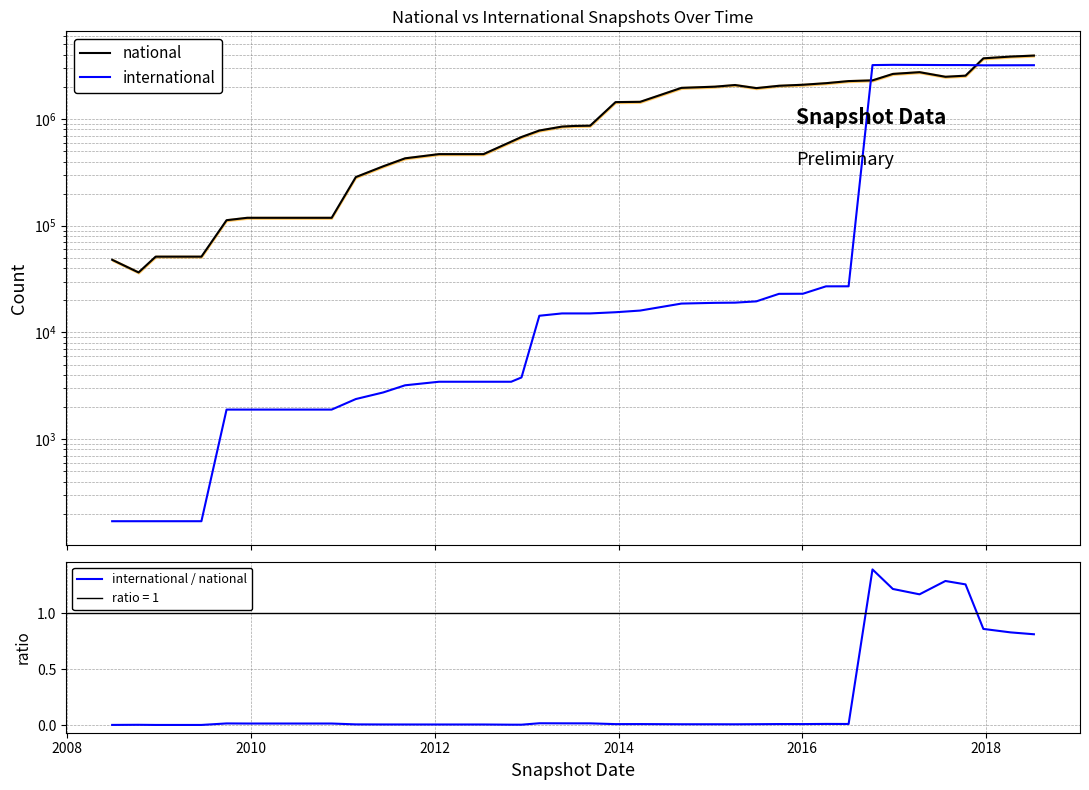

True or false: international / national and national intersect in this chart.

False